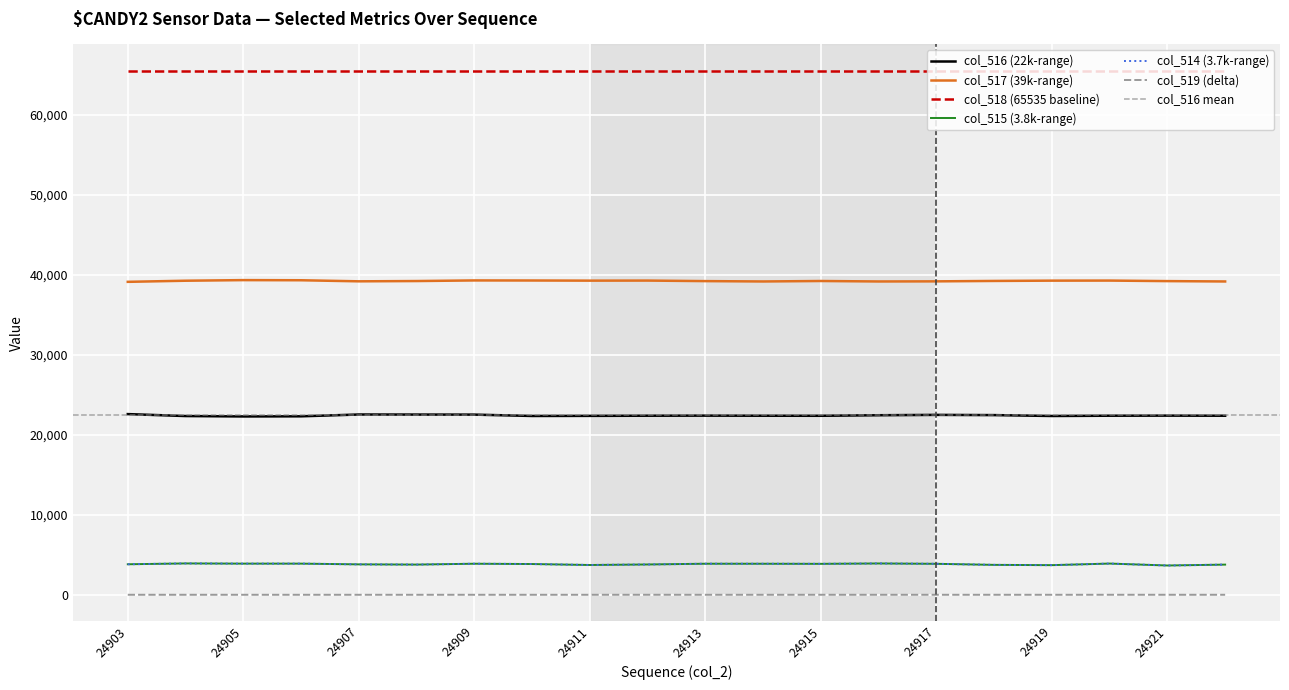

True or false: col_515 and col_514 intersect in this chart.

False